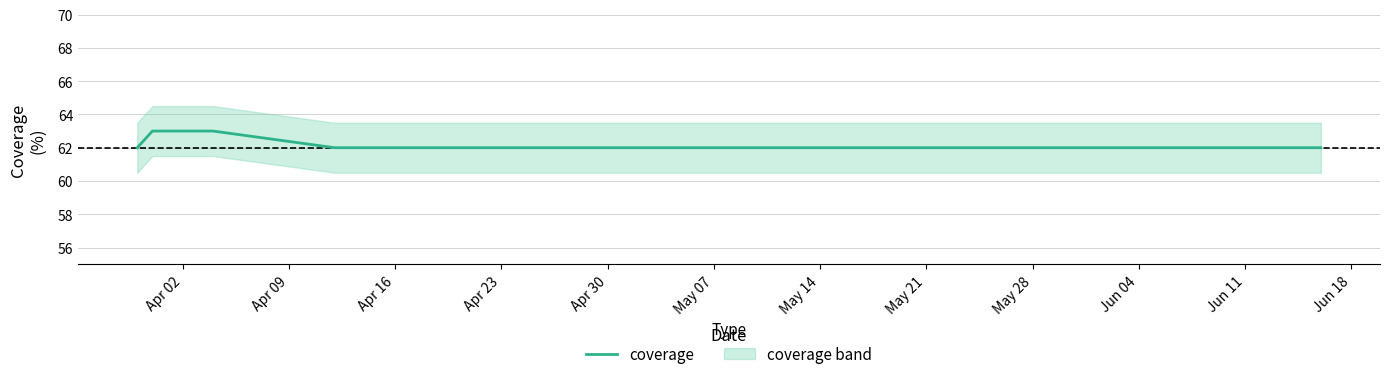

Is it true that the value at Apr 02 is 91?

False